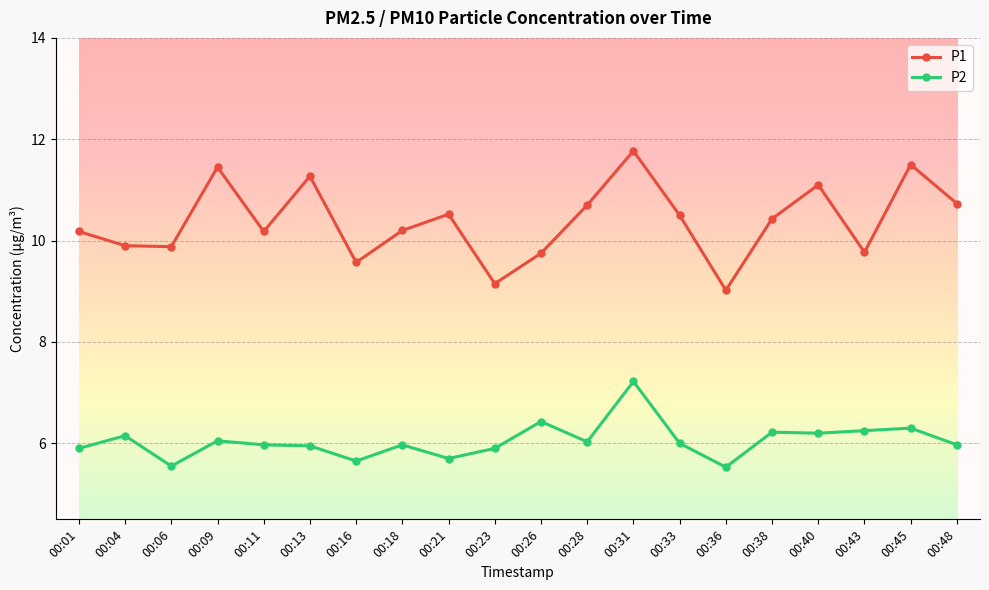

At which category does P2 reach its first local valley?

00:06